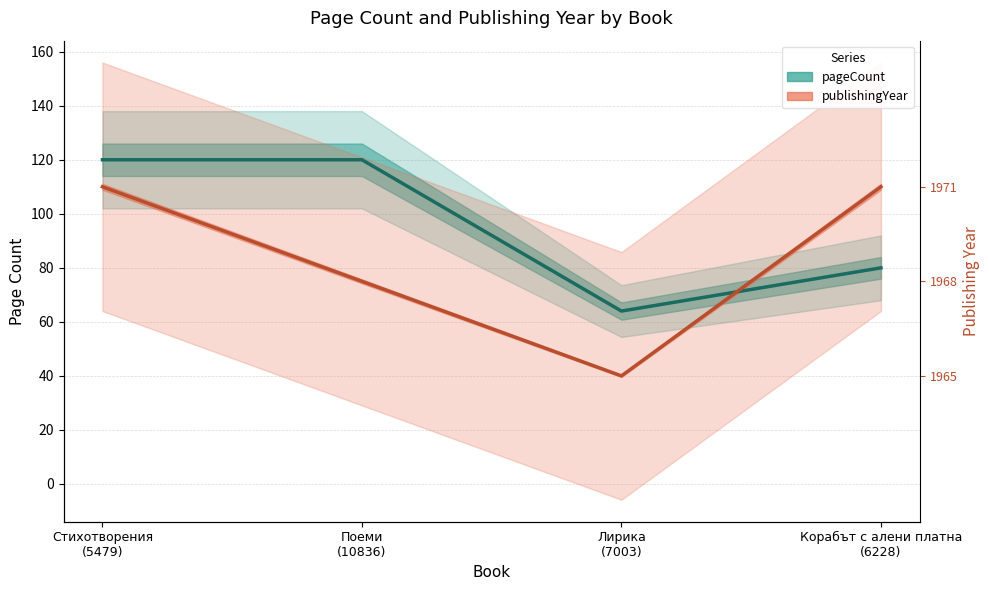

What is the label of the 2nd point from the left?

Поеми
(10836)